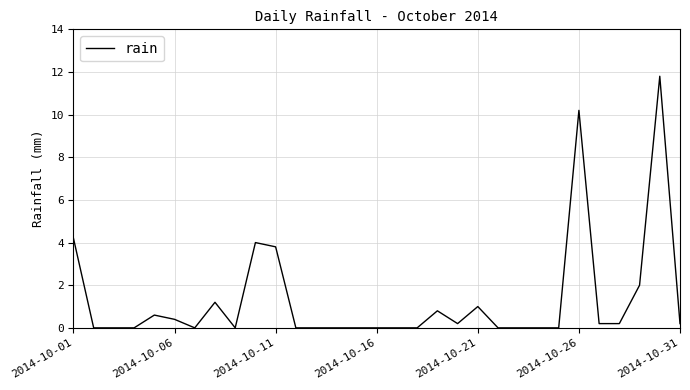

What is the greatest value displayed?

11.8